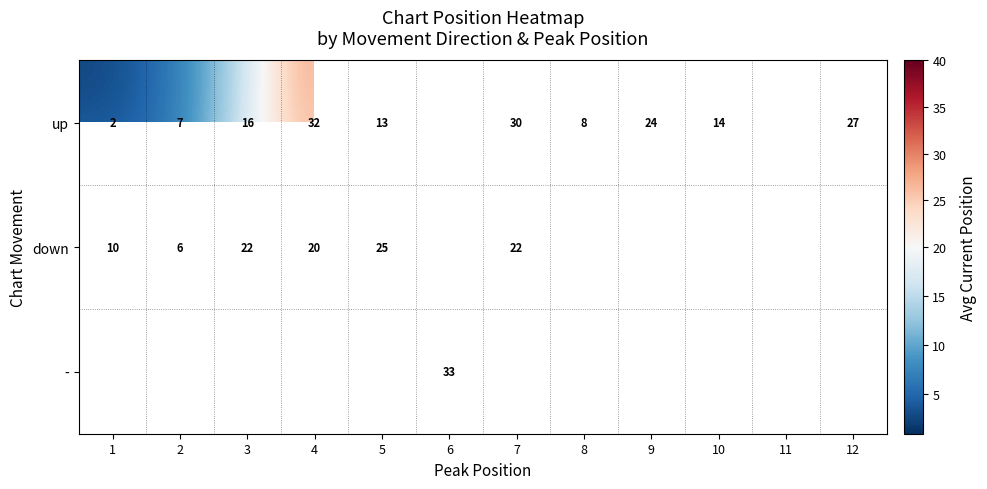

Is it true that down equals 6.5 at 7?

False